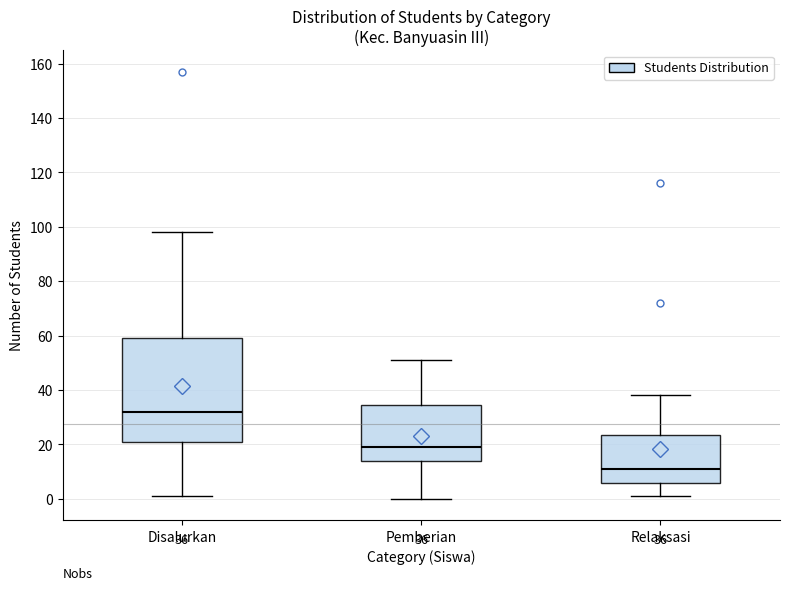

Which box's median line is the highest?

Disalurkan